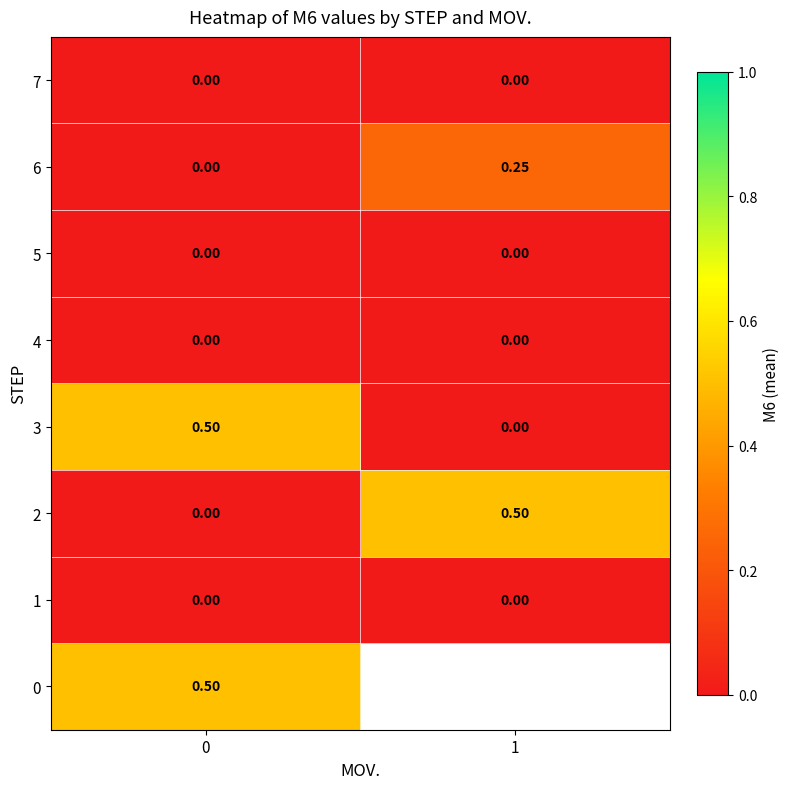

How many series are shown in this chart?

8